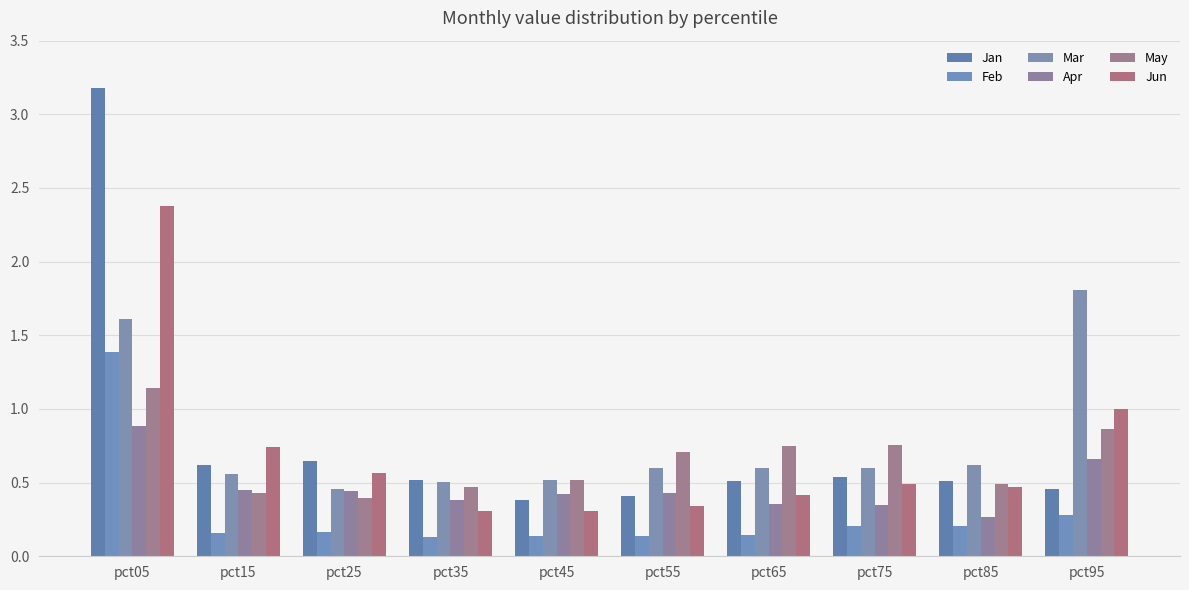

What is the approximate value of Jun at pct75?

0.5